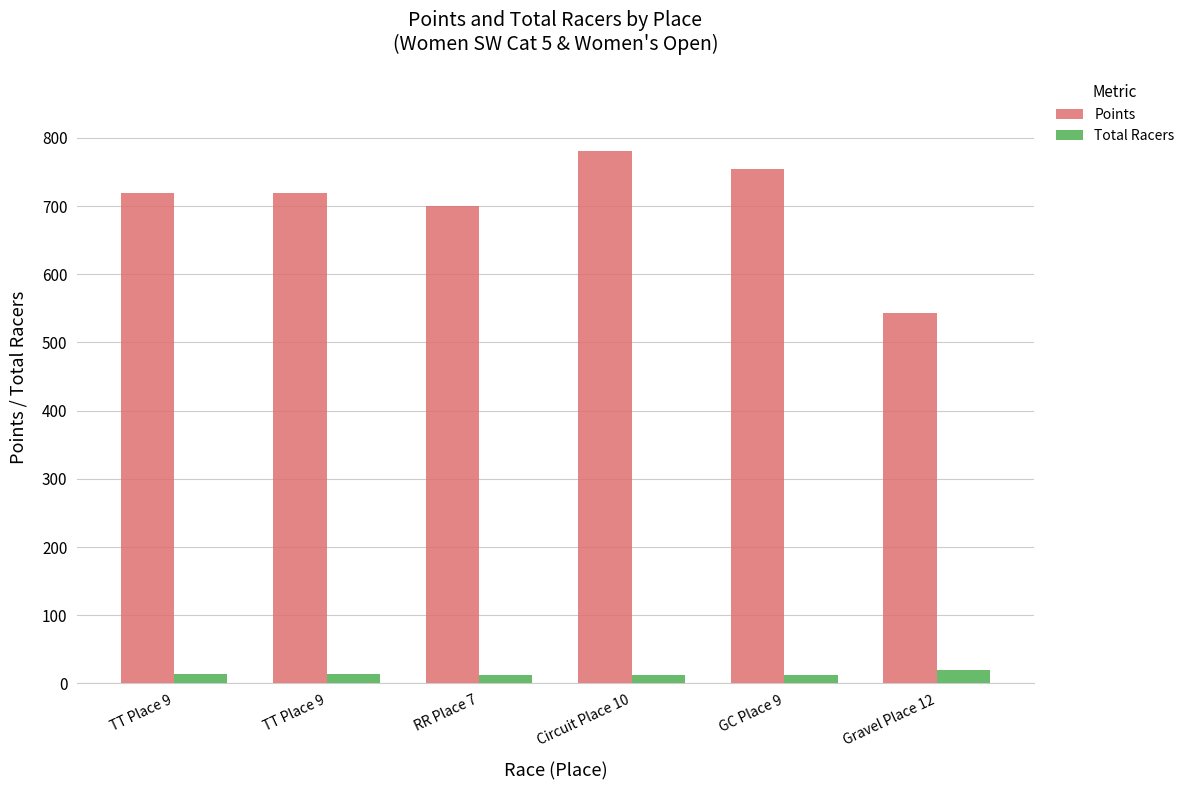

How many data points in Points are less than 718?

2